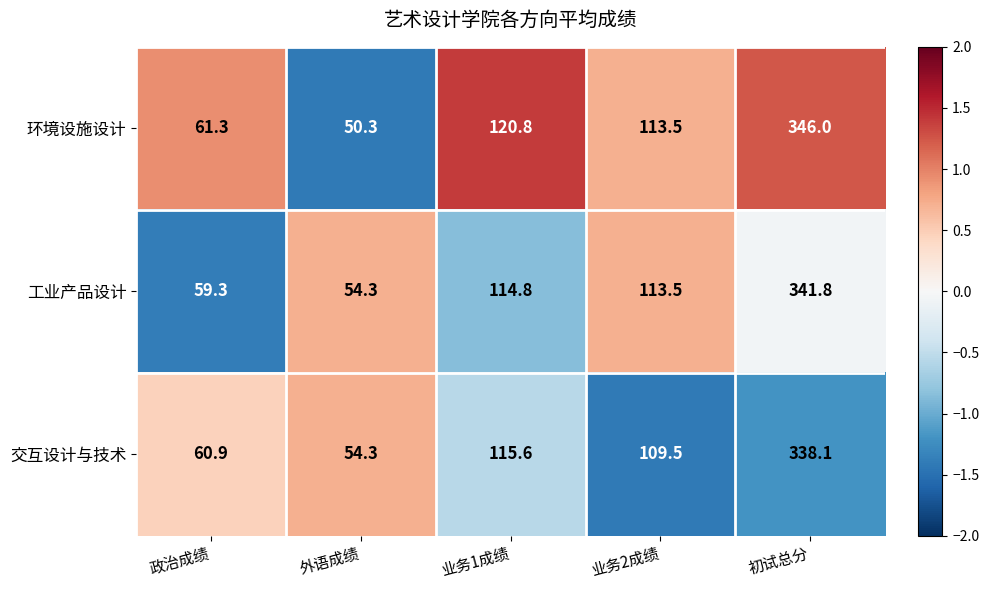

Reading left to right, what are all the values shown in this chart?

环境设施设计: 61.3	50.3	120.8	113.5	346.0
工业产品设计: 59.3	54.3	114.8	113.5	341.8
交互设计与技术: 60.9	54.3	115.6	109.5	338.1